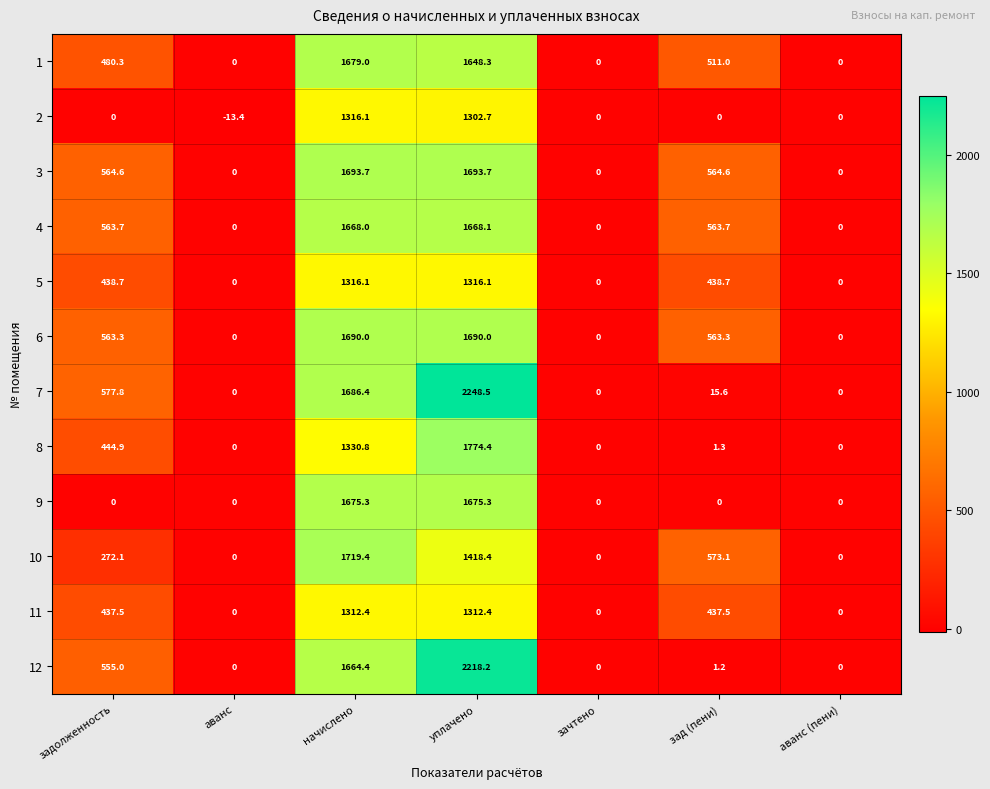

What is the spread (max minus min) of values at задолженность?

577.8